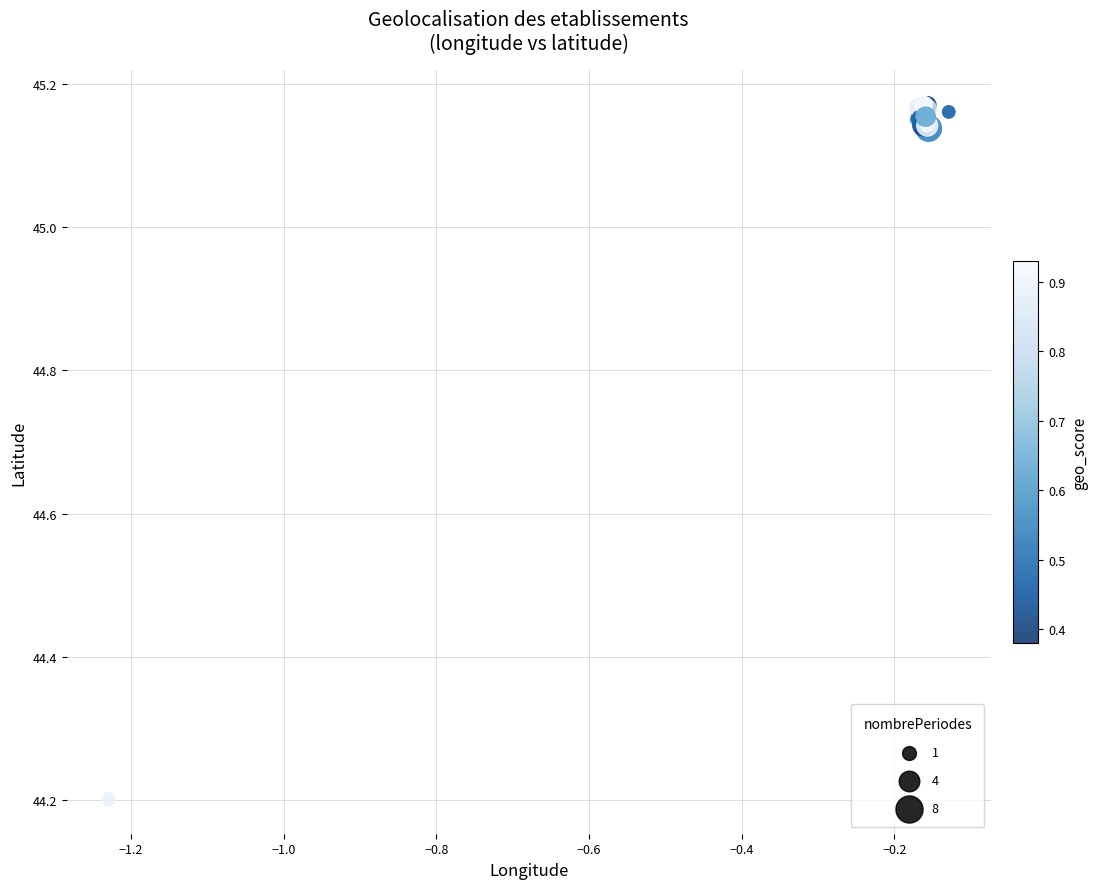

What Y value in the scatter plot is closest to 44?

44.2